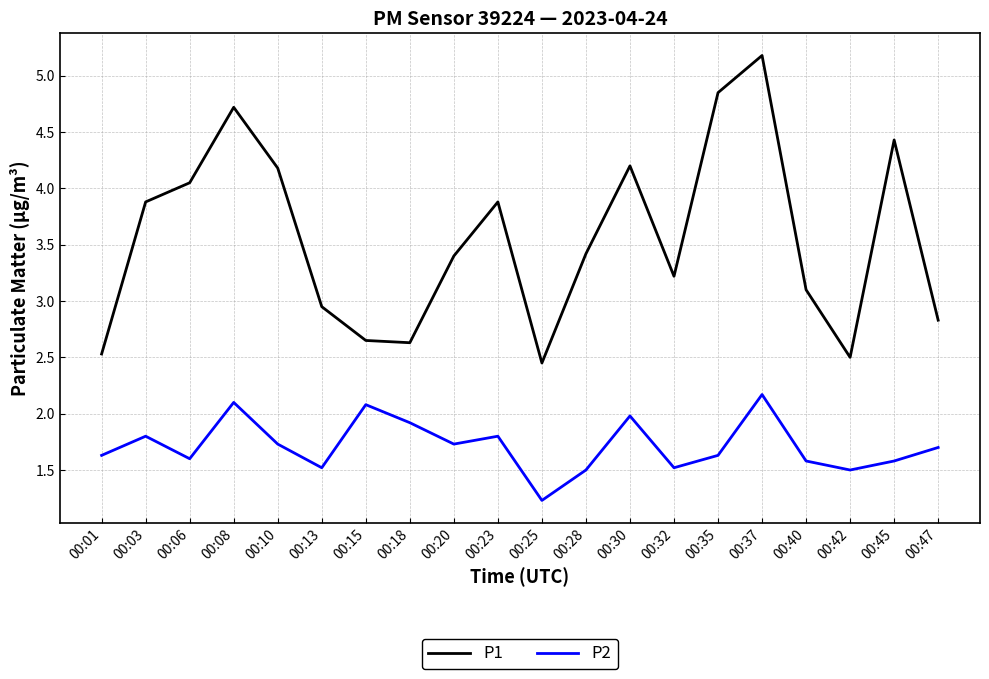

What is the sum of the P1 values at 00:15 and 00:37?

7.8